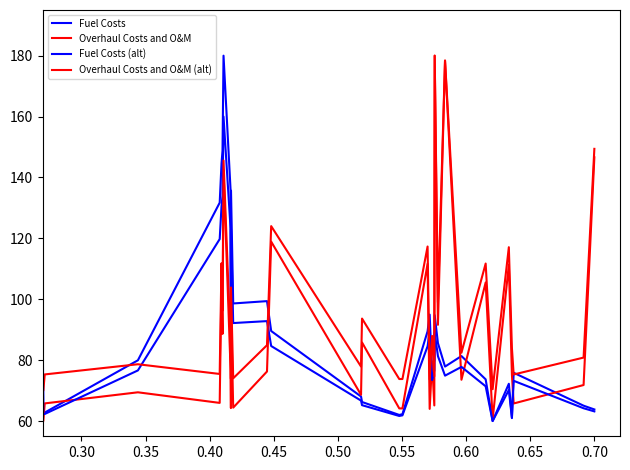

What is the value of the Fuel Costs (alt) point at the 23rd from the left?

89.0